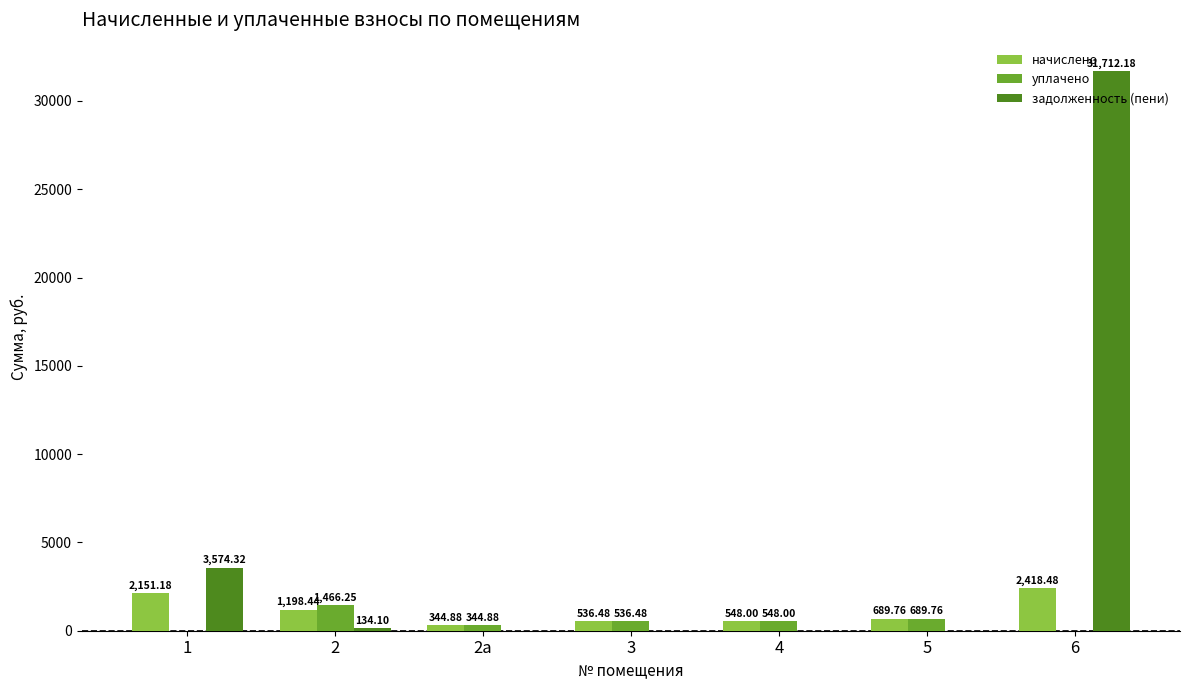

Which series has the largest total across all categories?

задолженность (пени)